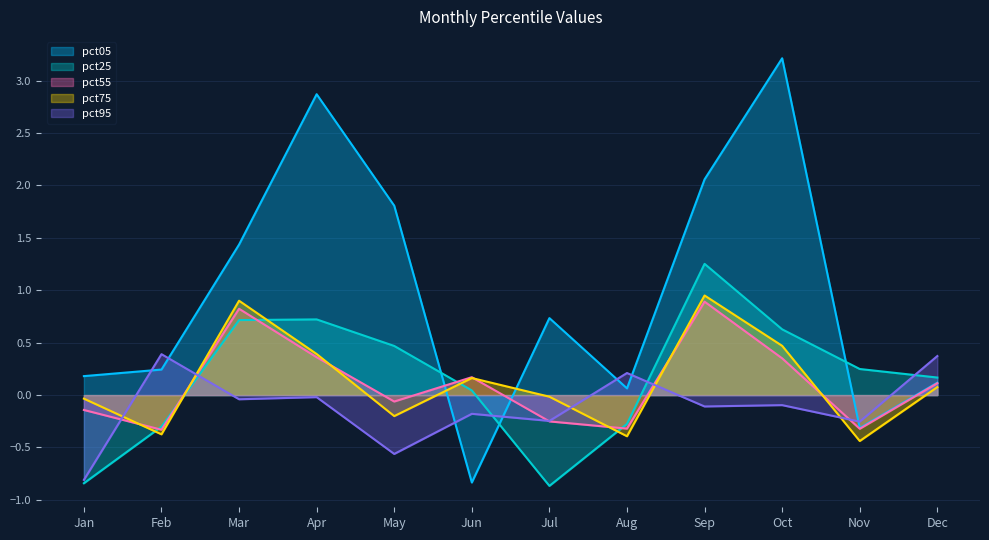

How many interior local valleys does the pct05 series have?

3